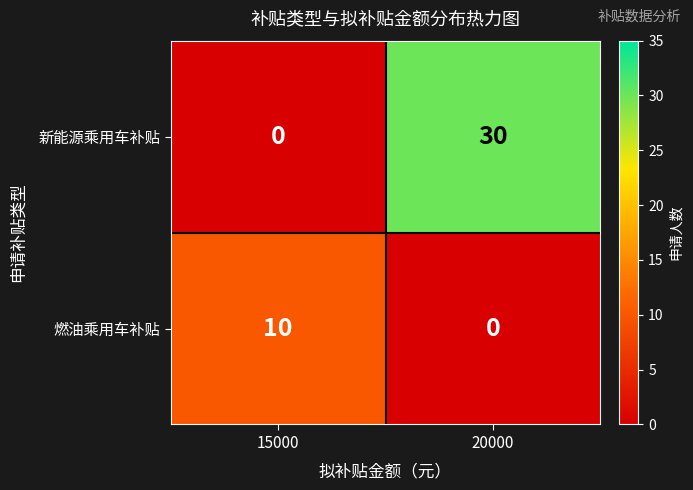

Is it true that 燃油乘用车补贴 equals 16 at 15000?

False